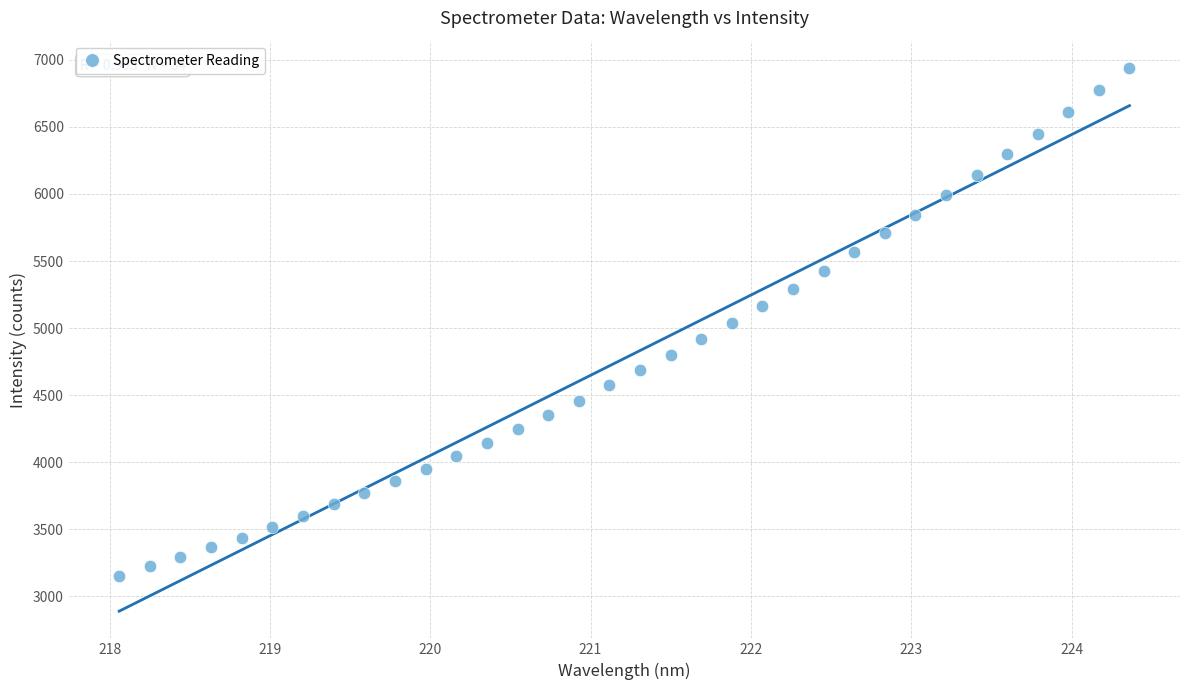

What is the range of X values (max minus min)?

6.3